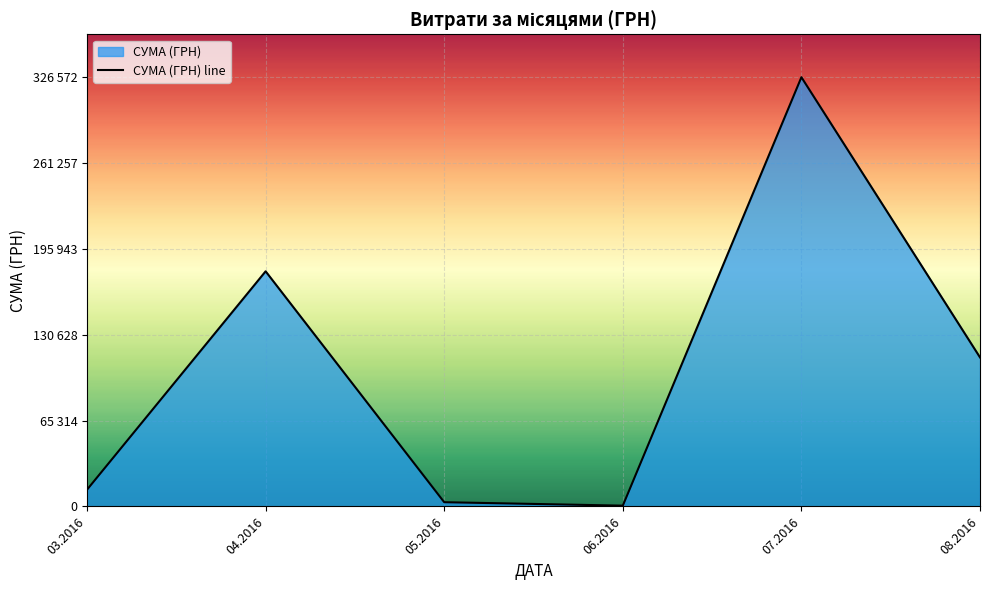

What is the label of the 5th point from the left?

07.2016